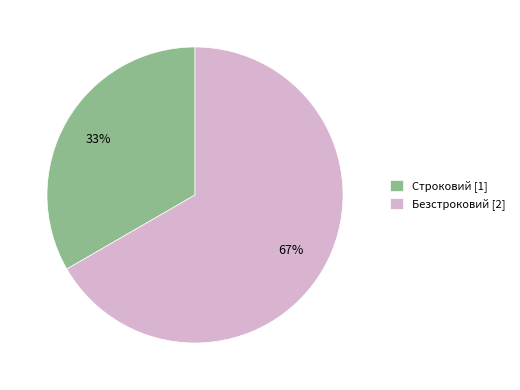

How many slices are in this pie chart?

2